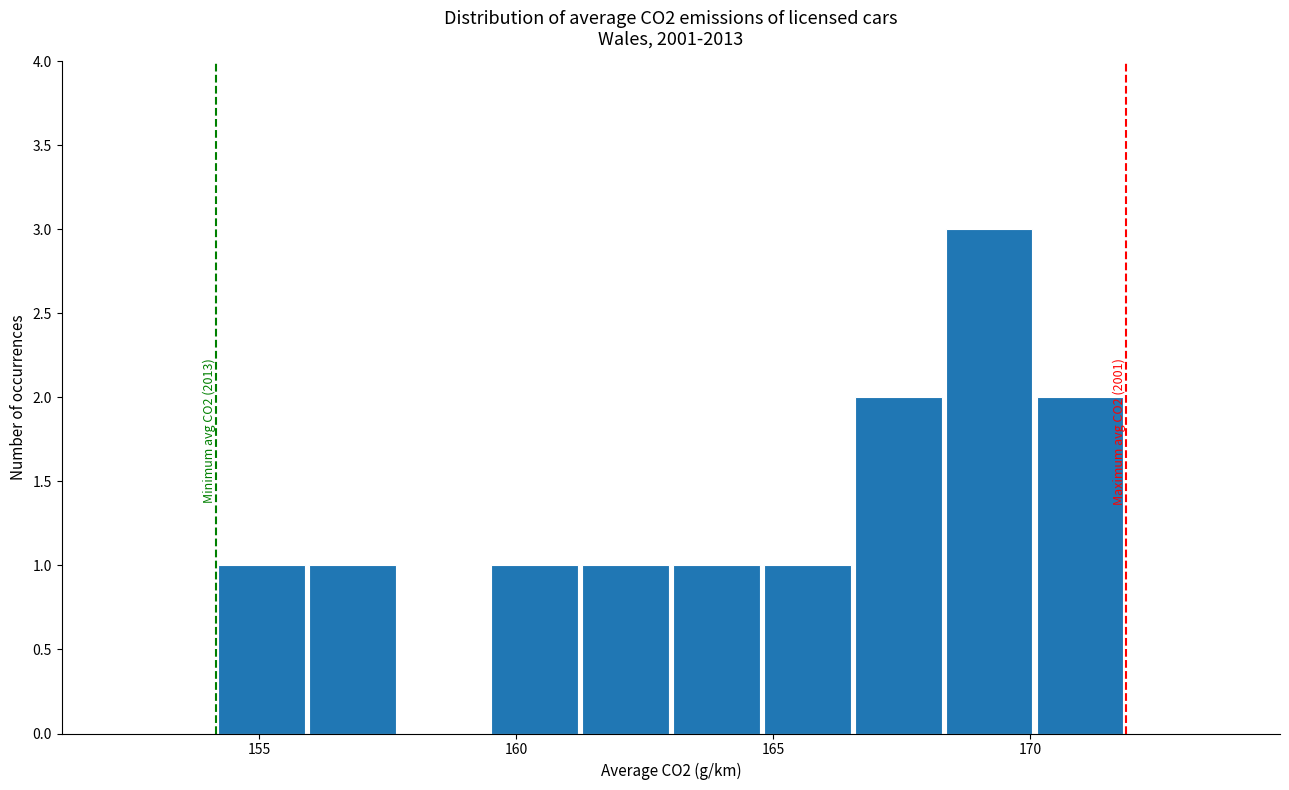

Around what value on the x-axis is the tallest bar? Give the approximate position of its centre, as read against the axis.

169.0